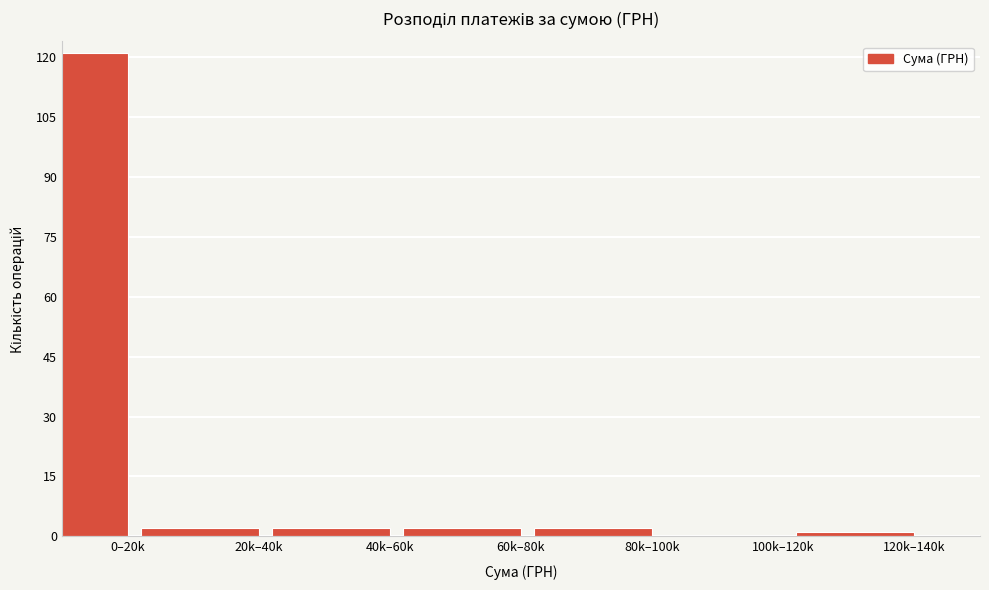

Reading left to right, what are all the values shown in this chart?

0–20k=121	20k–40k=2	40k–60k=2	60k–80k=2	80k–100k=2	100k–120k=0	120k–140k=1